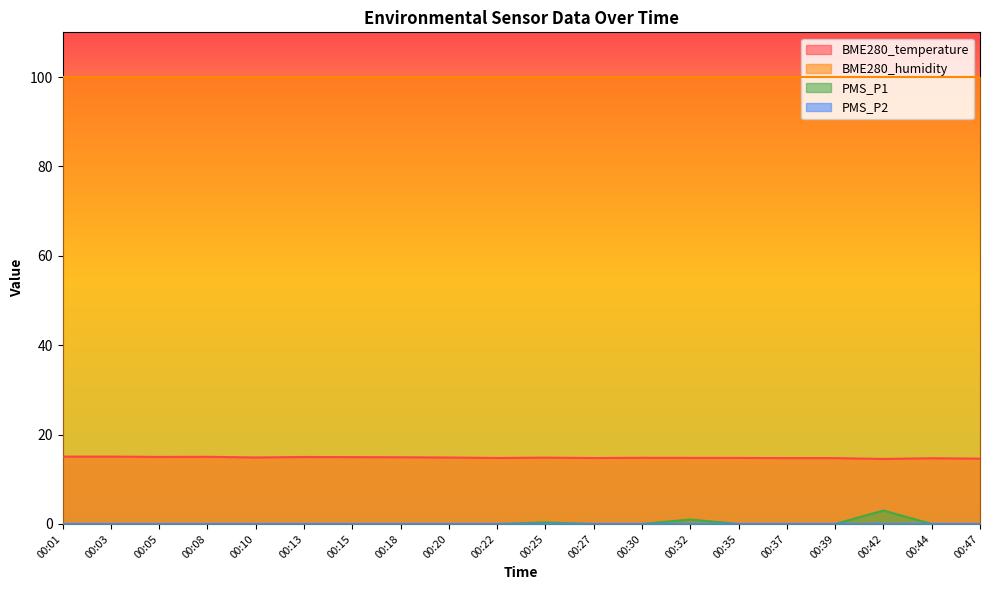

What is the difference between the maximum and minimum values in the PMS_P1 series?

3.0